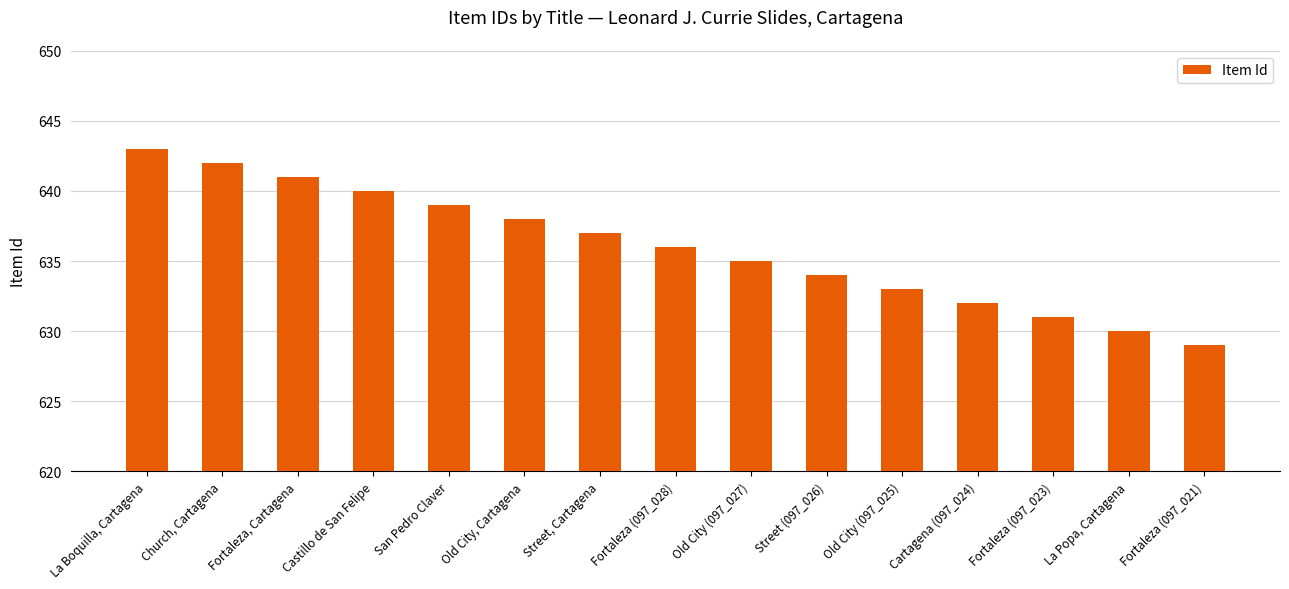

What position from the left is Old City (097_025)?

11